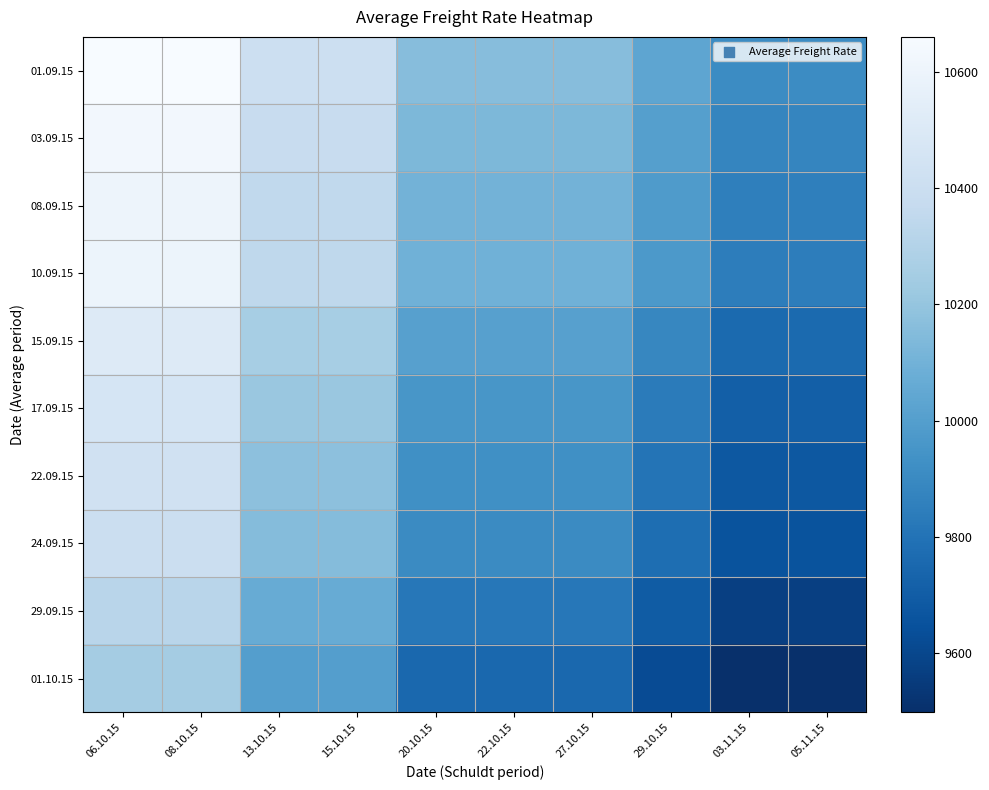

At how many categories does at least one series exceed 9647?

10